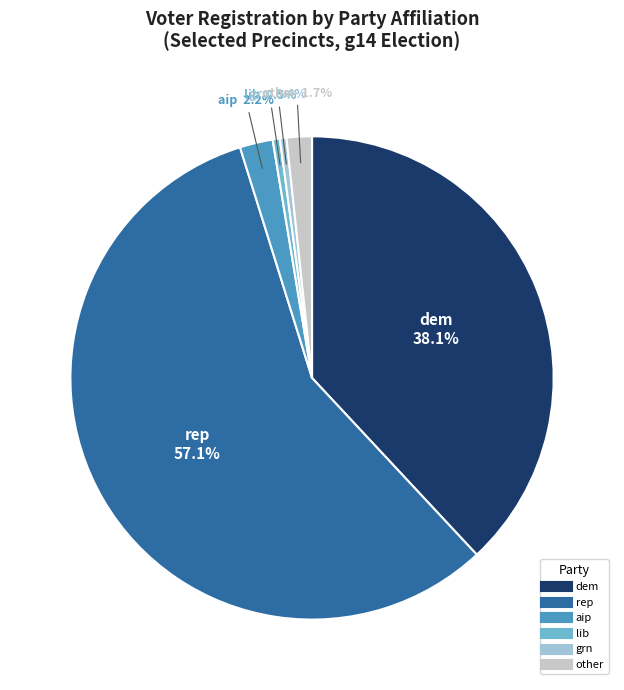

Is there any slice that represents more than half of the pie?

Yes